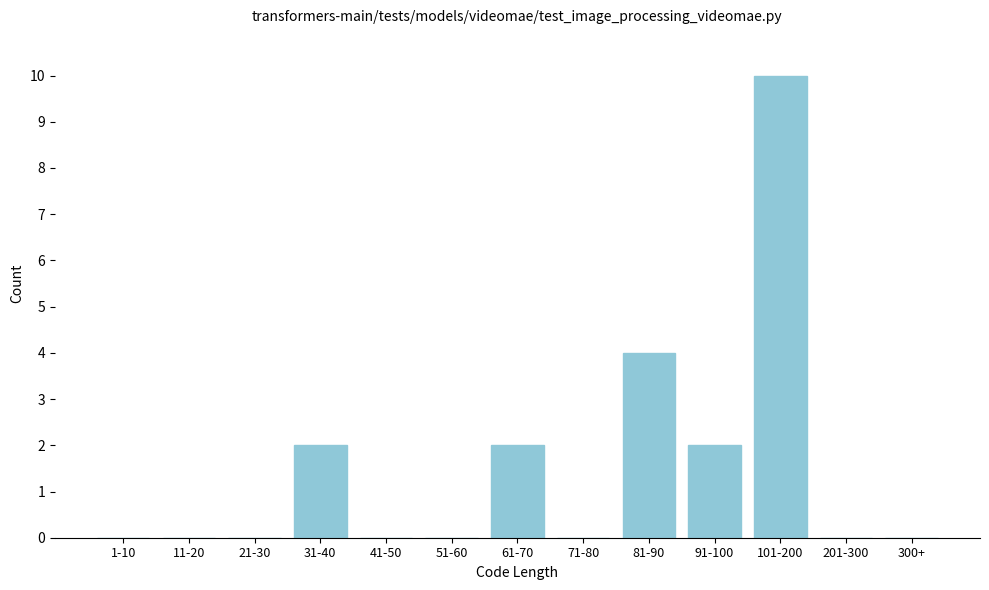

Reading left to right, transcribe all the data shown in this chart.

1-10=0	11-20=0	21-30=0	31-40=2	41-50=0	51-60=0	61-70=2	71-80=0	81-90=4	91-100=2	101-200=10	201-300=0	300+=0